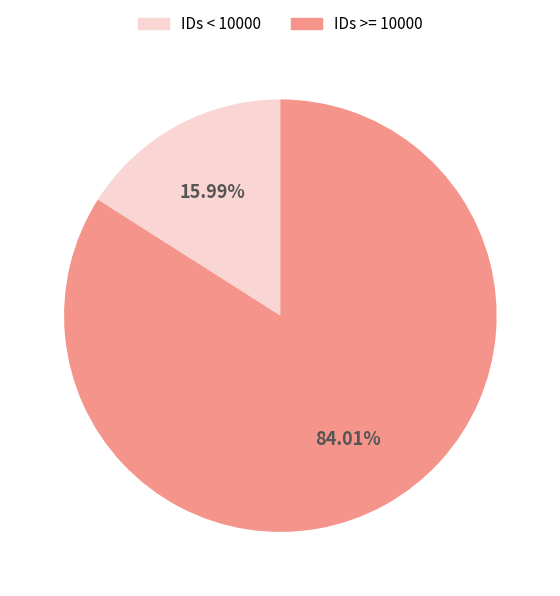

Is there a majority slice in this chart?

Yes